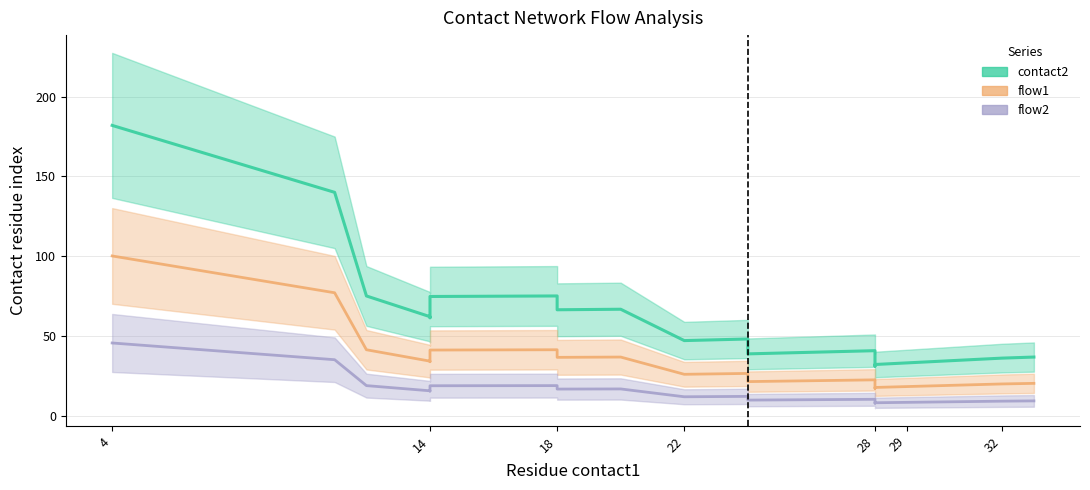

What is the difference between the highest and lowest values at 18?

56.2